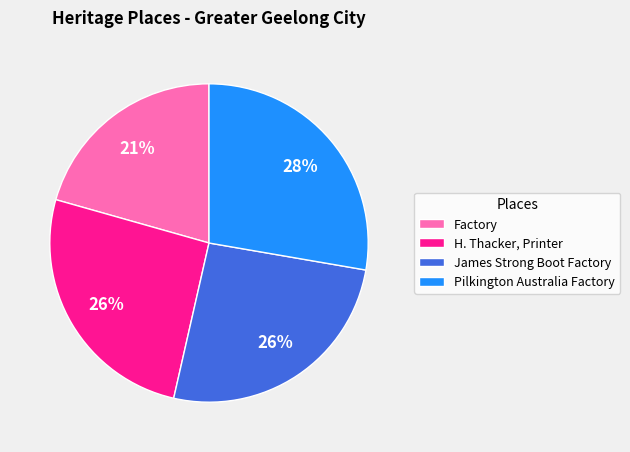

Between Pilkington Australia Factory and Factory, which is larger?

Pilkington Australia Factory